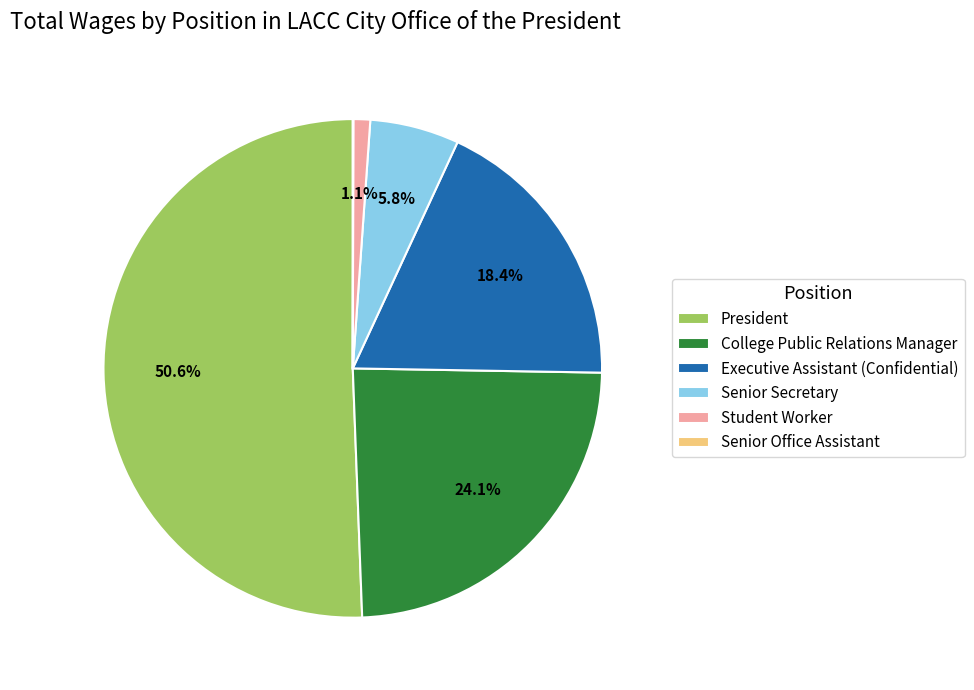

Is Student Worker the majority of the pie?

No